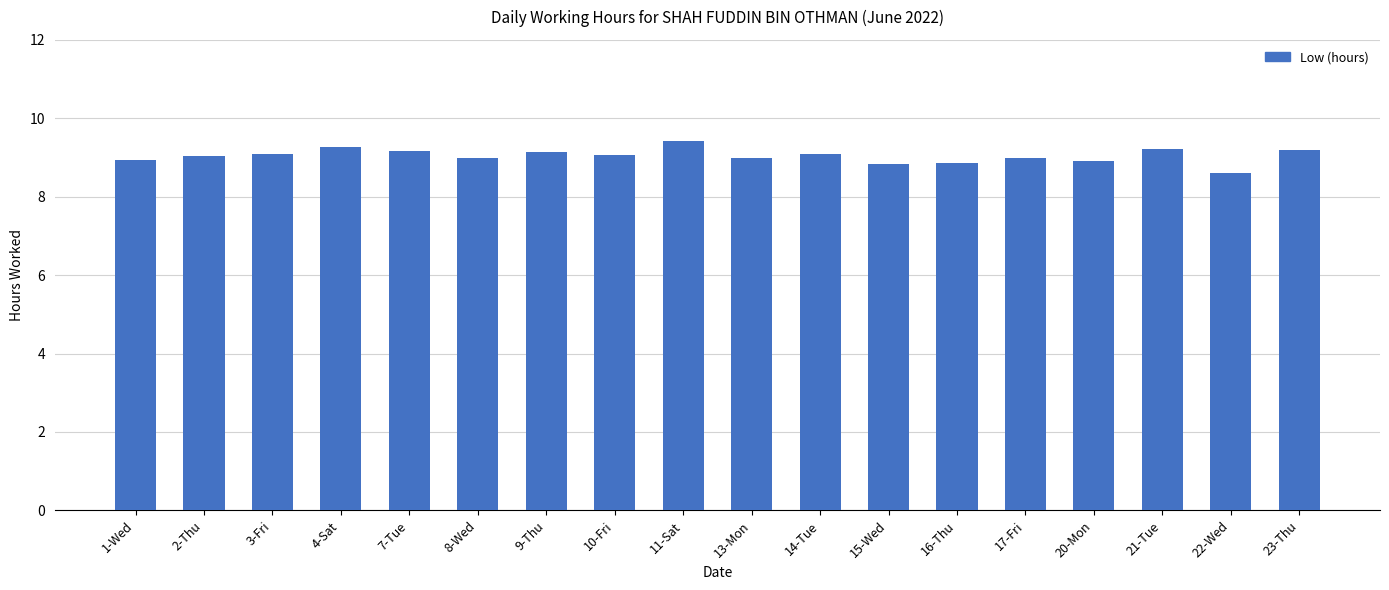

What is the maximum value shown in the chart?

9.4